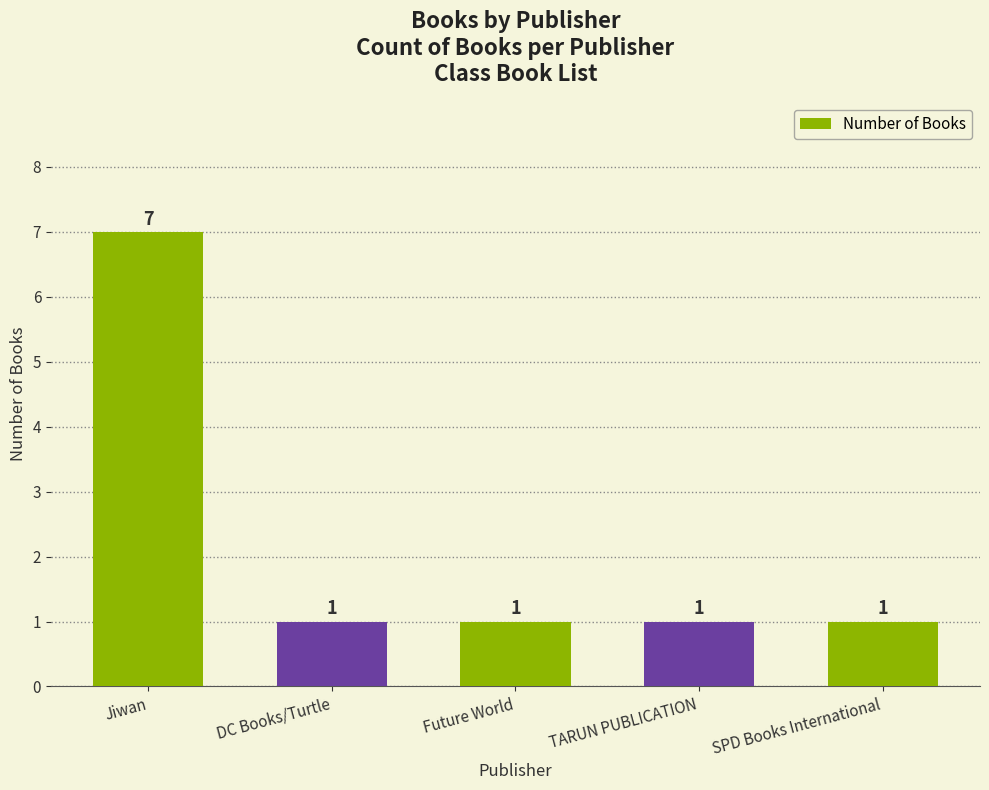

What value does the data have at TARUN PUBLICATION?

1